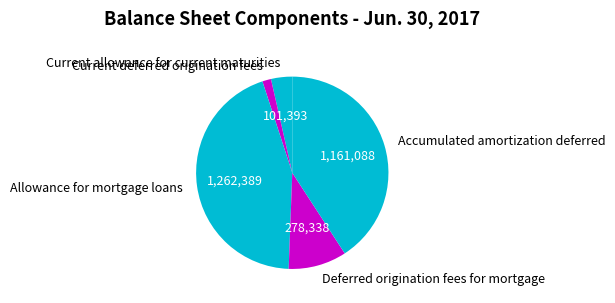

Approximately how many times larger is the value at Allowance for mortgage loans compared to Current allowance for current maturities?

12.5